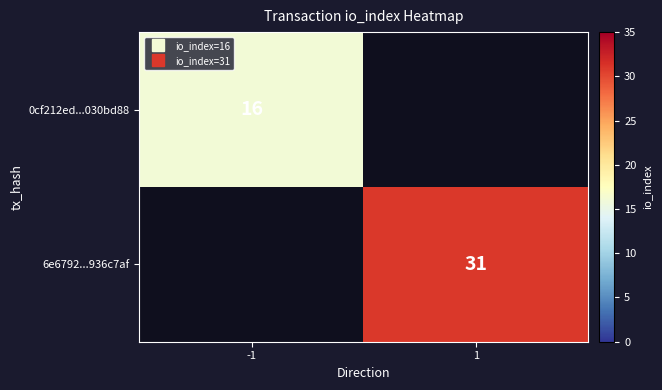

Which category has the highest value across all series?

1